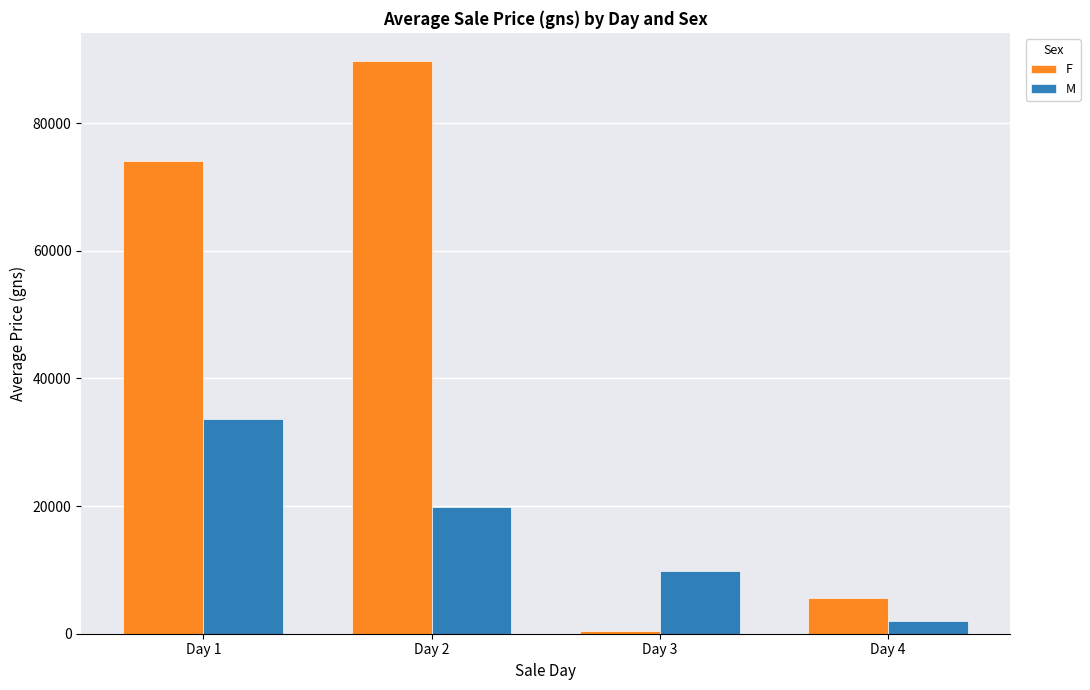

At which label does F reach its peak?

Day 2